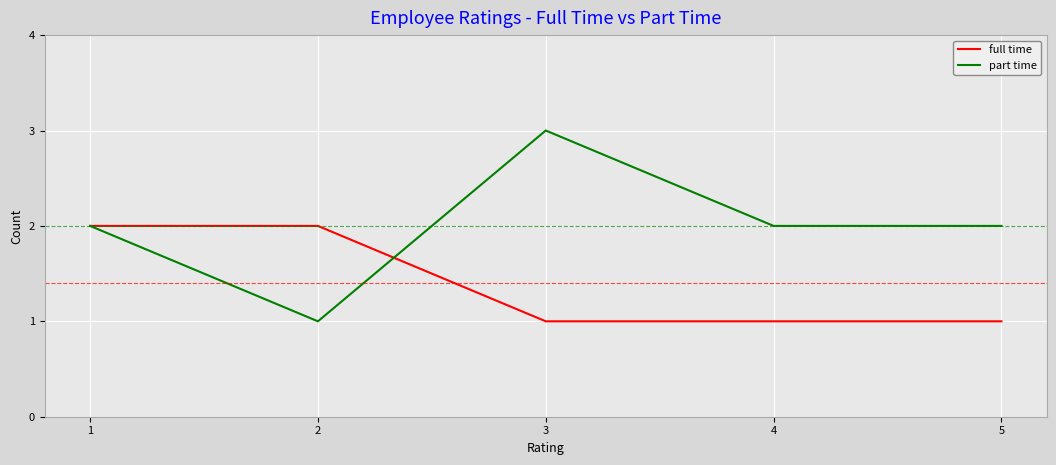

How many lines are shown in the chart?

2